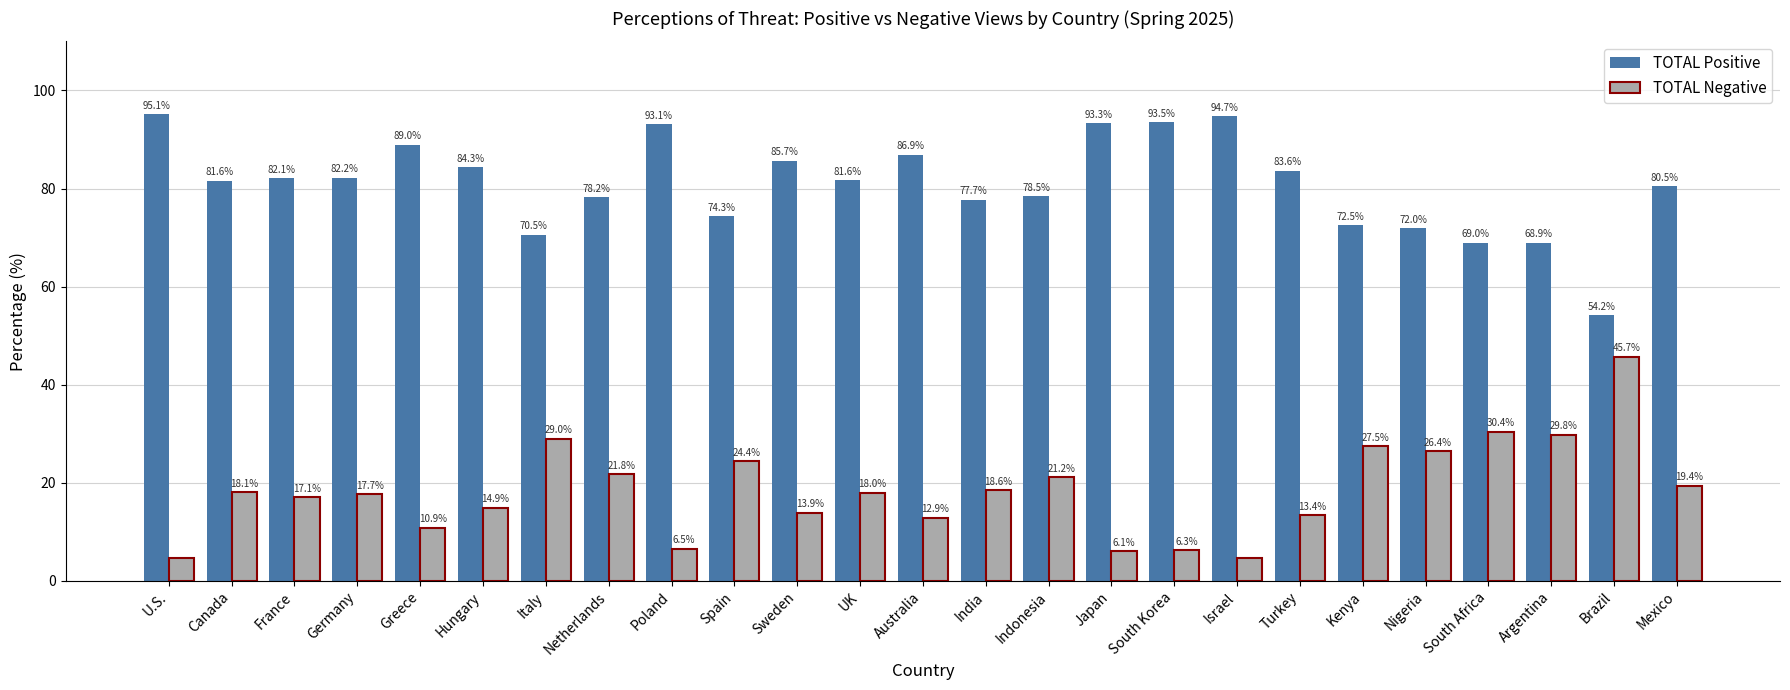

List the series in order of their peak value, lowest first.

TOTAL Negative, TOTAL Positive